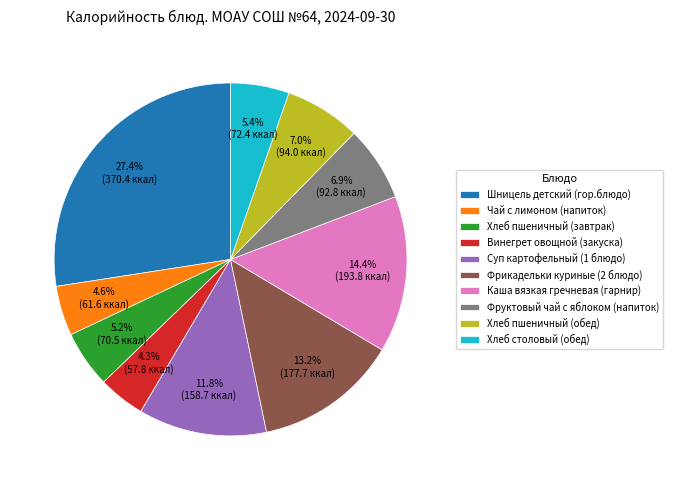

Which has a higher value, Каша вязкая гречневая (гарнир) or Хлеб пшеничный (обед)?

Каша вязкая гречневая (гарнир)